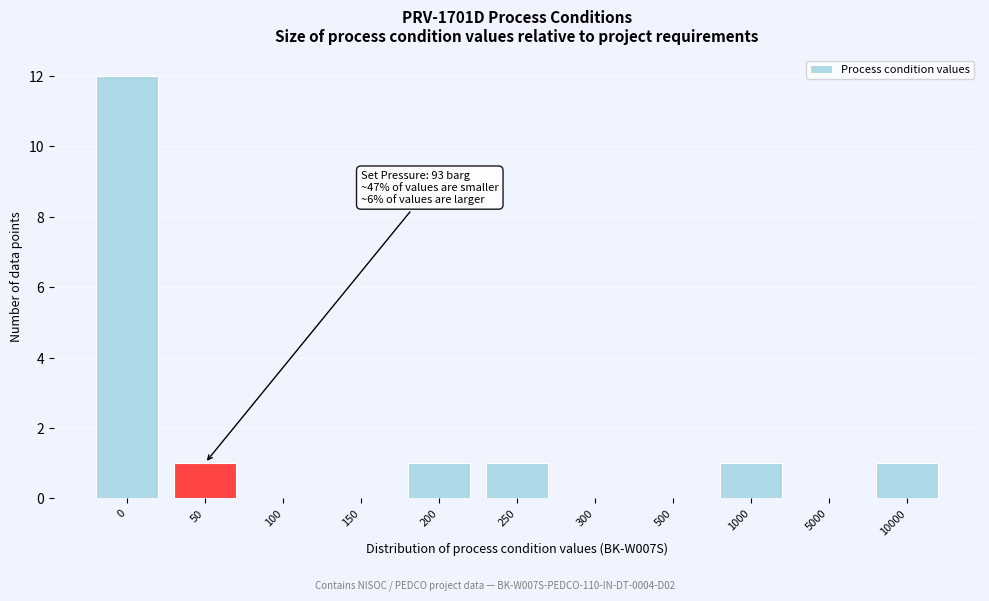

Reading left to right, transcribe all the data shown in this chart.

0=12	50=1	100=0	150=0	200=1	250=1	300=0	500=0	1000=1	5000=0	10000=1